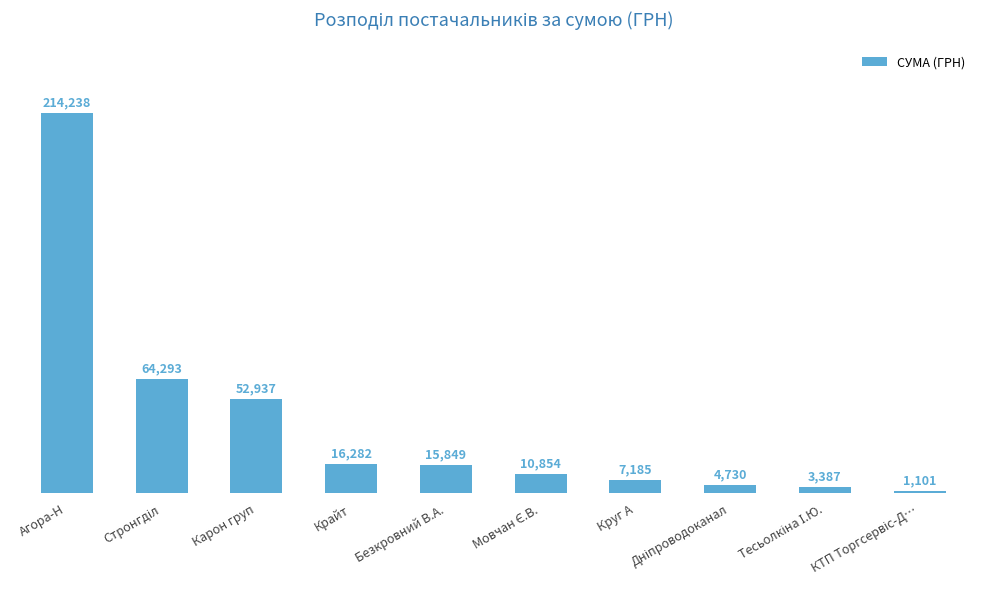

What is the maximum value shown in the chart?

214237.7